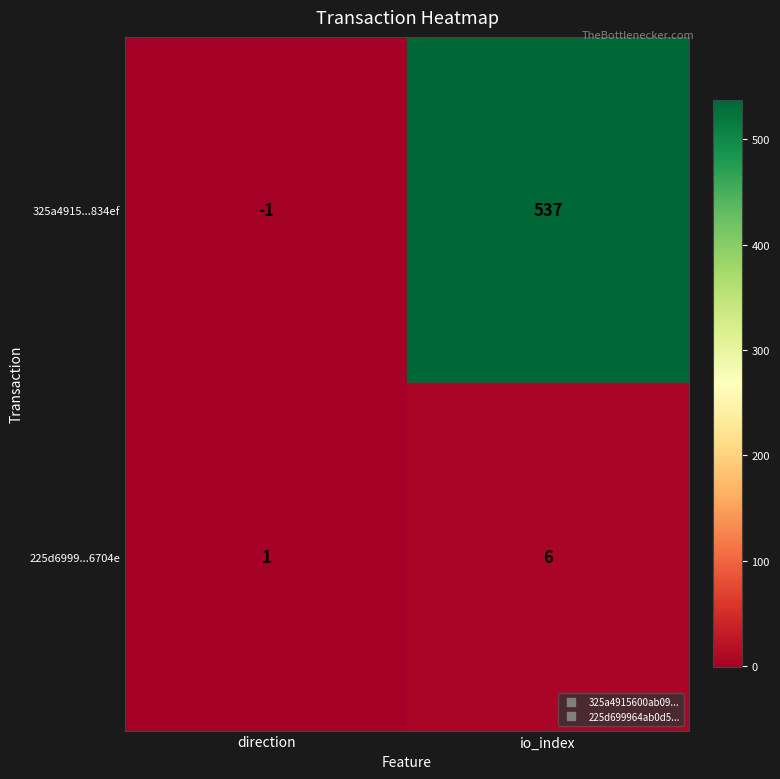

Which series has the largest range (max minus min)?

325a4915...834ef